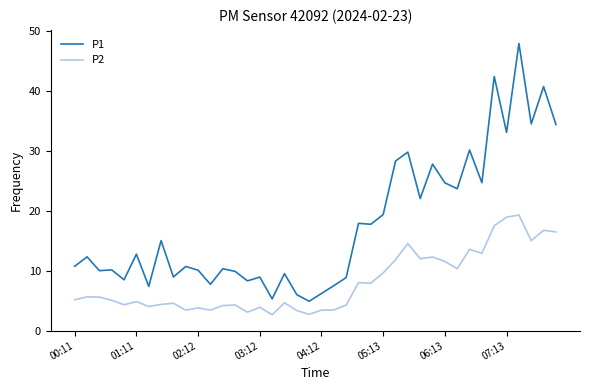

Which series has the largest total across all categories?

P1